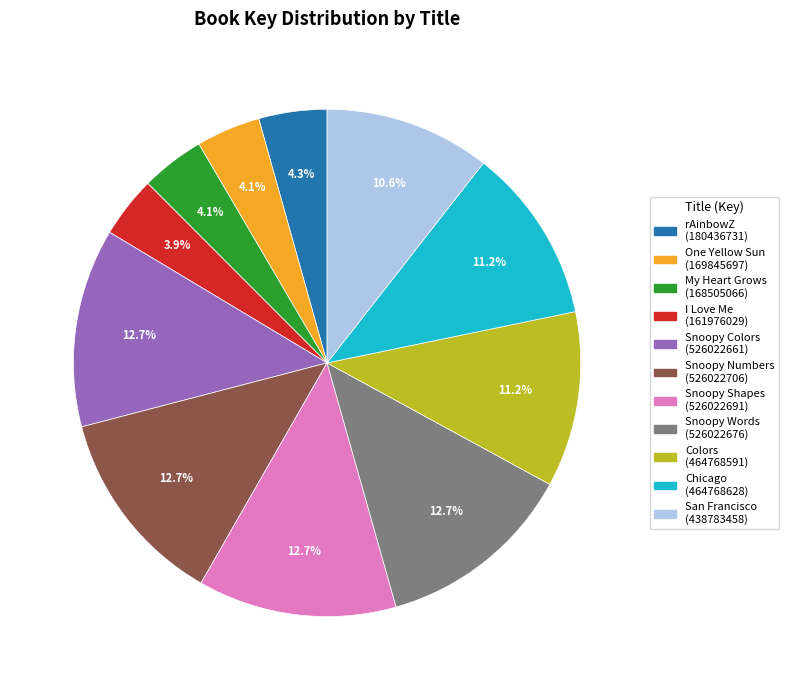

To the nearest percent, what percentage of the pie is Chicago?

11%